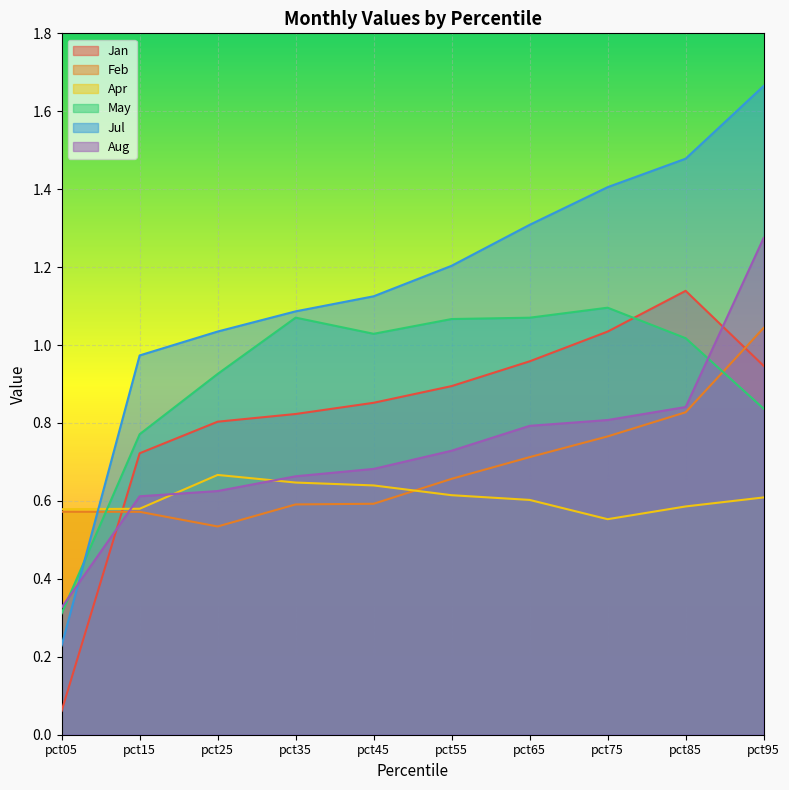

What is the sum of the Apr values at pct15 and pct55?

1.2